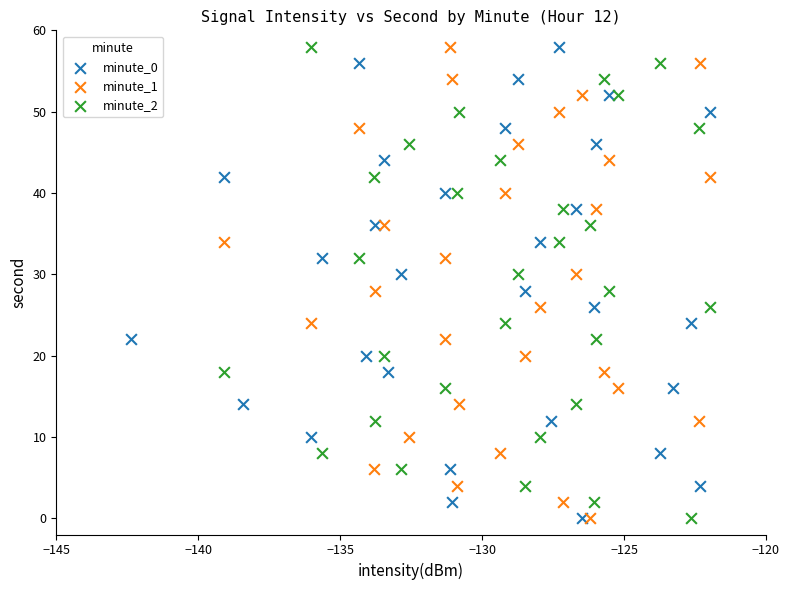

What are all the series names shown in the legend?

minute_0, minute_1, minute_2